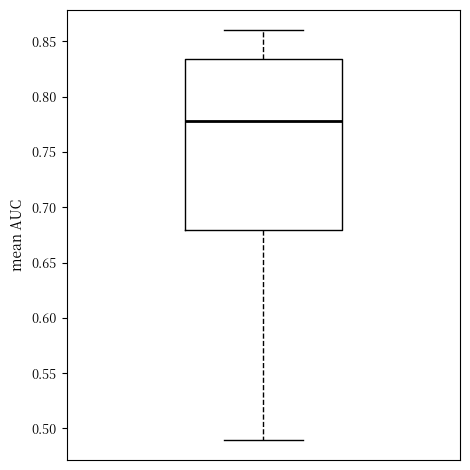

Where does the upper whisker of the box end on the y-axis? The values are not printed on the chart, so give them approximately, as read against the axis.

0.860